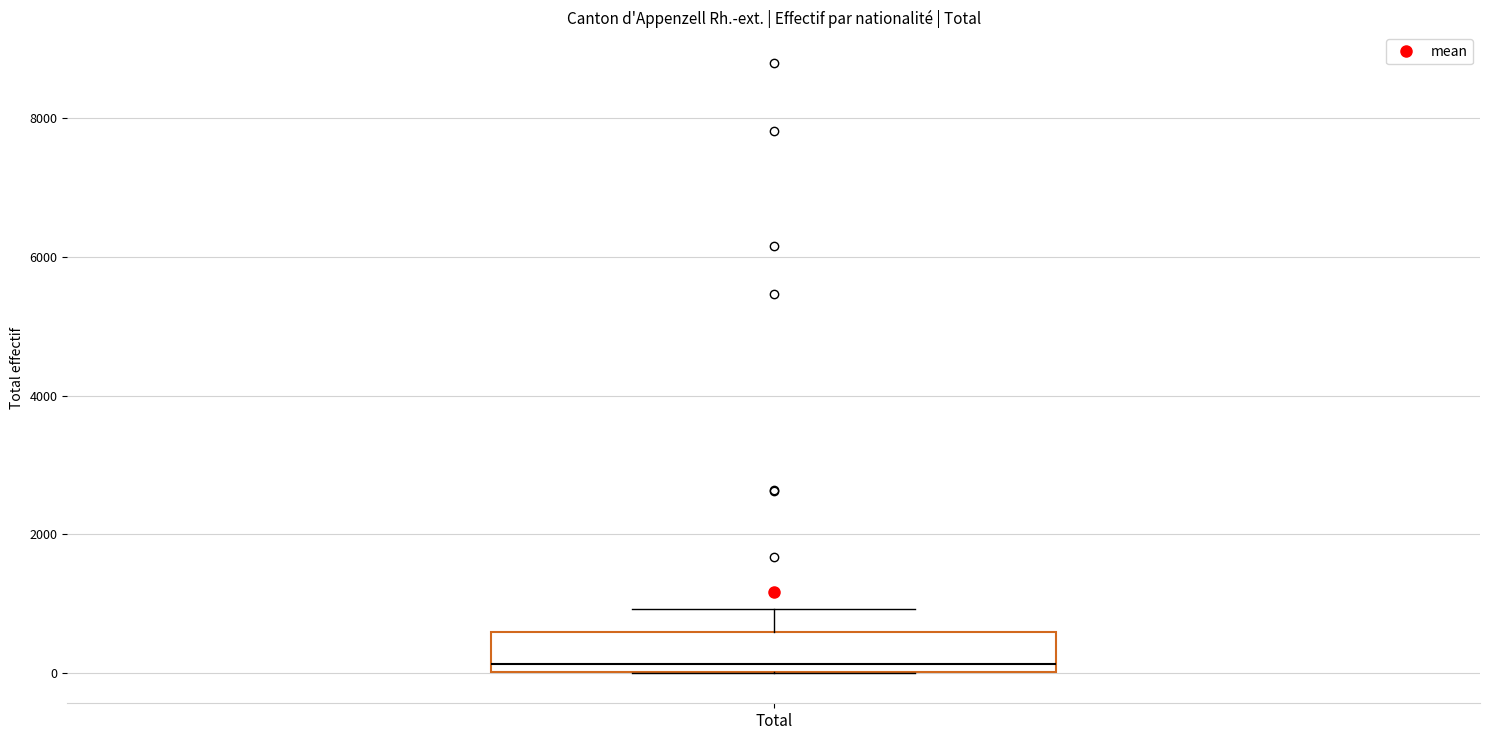

Read this box plot against the y-axis: the position of the median line, the range covered by the box, and the ends of both whiskers. The values are not printed on the chart, so give them approximately, as read against the axis.

median 200, box 0 to 600, whiskers 0 to 1000